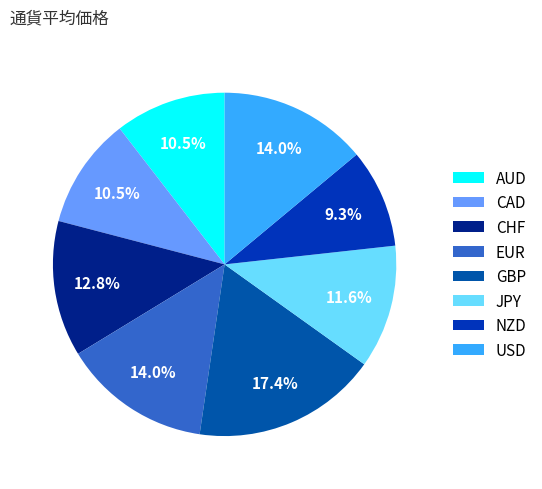

To the nearest percent, what is the combined percentage of AUD and NZD?

20%